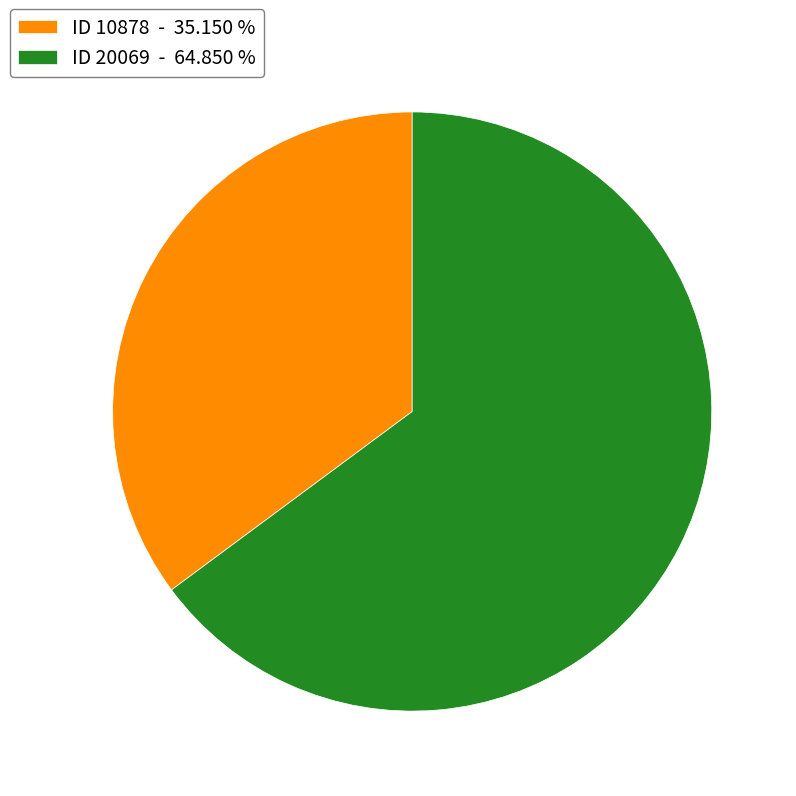

Between ID 20069 - 64.850 % and ID 10878 - 35.150 %, which is larger?

ID 20069 - 64.850 %